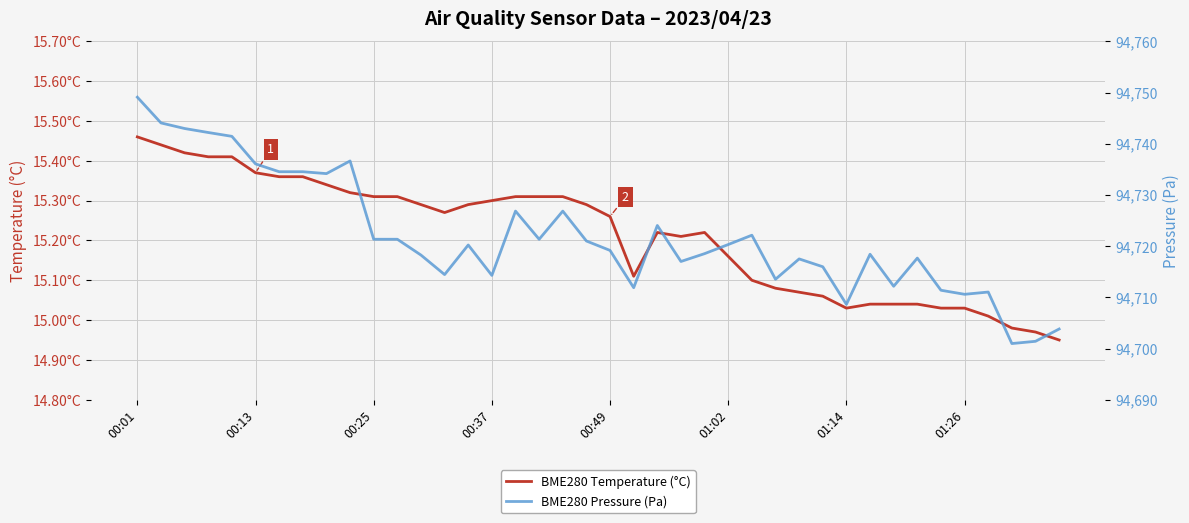

Which series changed the most between 00:49 and 23?

BME280 Pressure (Pa)